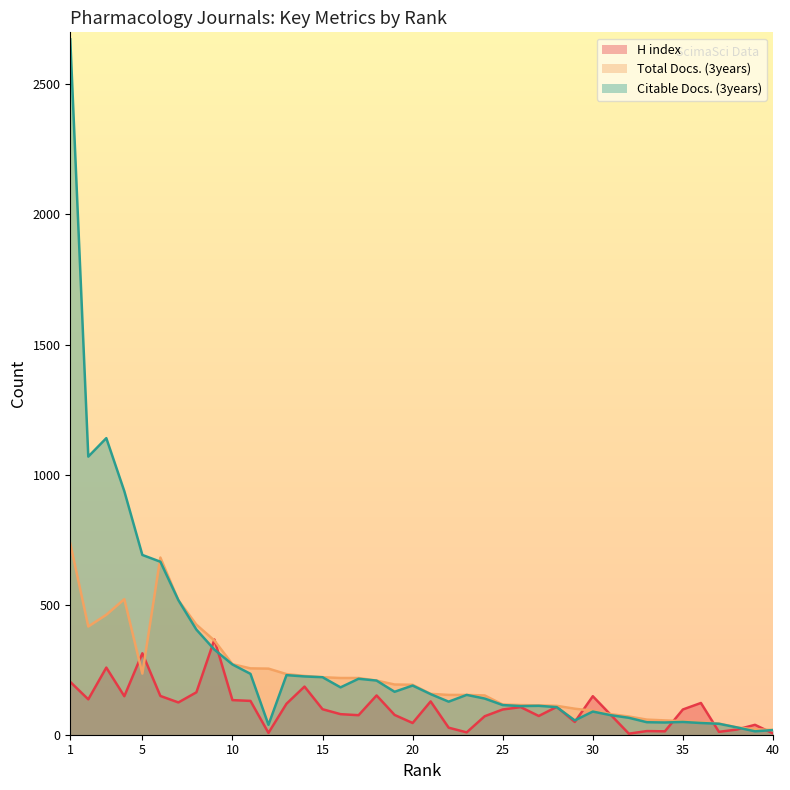

Reading right to left, extract all data points from this chart.

H index: 5	38	20	11	122	97	13	14	4	76	148	49	107	72	106	97	71	9	27	128	45	76	151	75	79	98	185	119	7	130	133	366	163	124	149	313	148	258	136	203
Total Docs. (3years): 18	21	28	43	48	52	55	58	70	79	92	100	111	113	114	116	151	153	153	157	192	193	208	218	218	221	226	233	254	255	271	362	423	517	681	235	521	461	416	735
Citable Docs. (3years): 18	13	28	42	45	49	47	48	65	75	89	55	106	111	110	114	139	153	127	156	189	165	208	215	182	221	224	229	38	234	270	327	404	517	665	691	936	1140	1069	2673